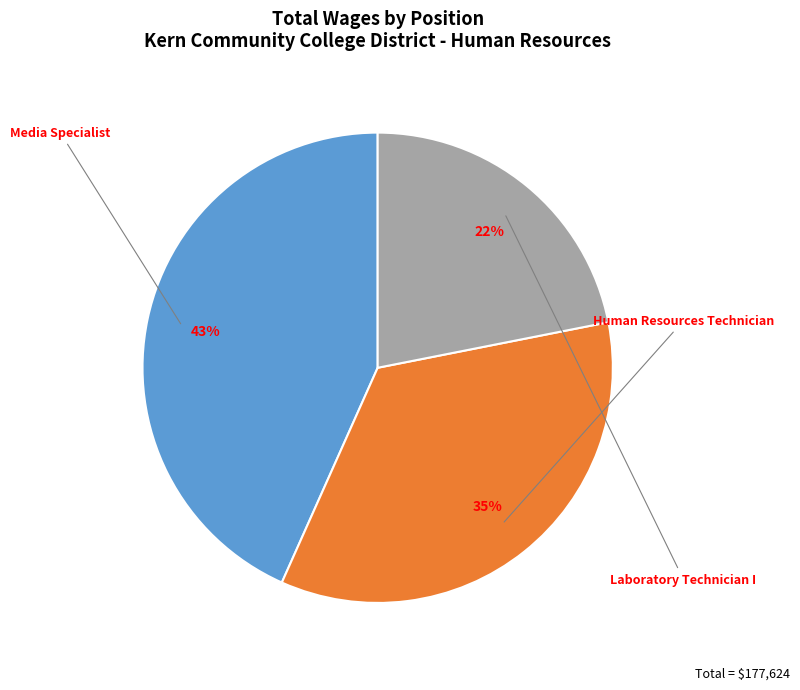

How many slices are in this pie chart?

3